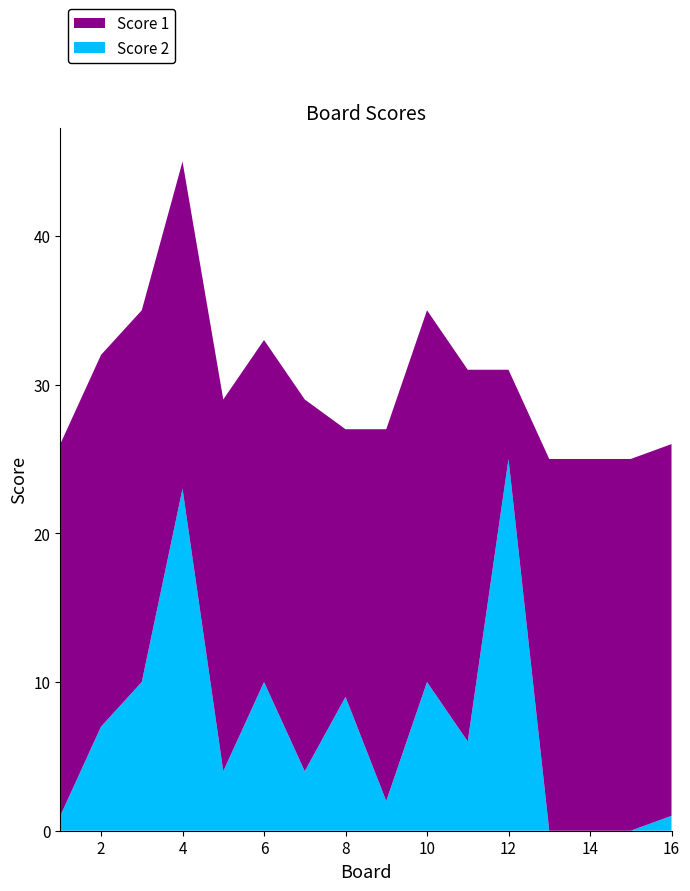

Reading left to right, transcribe all the data shown in this chart.

Score 2: 1	7	10	23	4	10	4	9	2	10	6	25	0	0	0	1
Score 1: 25	25	25	22	25	23	25	18	25	25	25	6	25	25	25	25